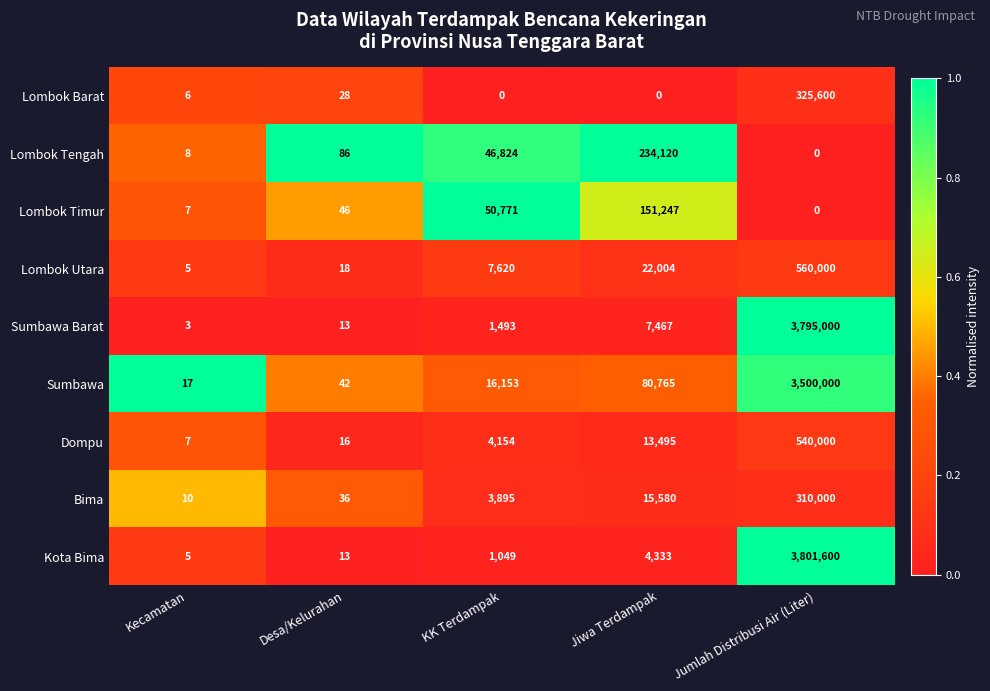

List the series in order of their peak value, lowest first.

Lombok Timur, Lombok Tengah, Bima, Lombok Barat, Dompu, Lombok Utara, Sumbawa, Sumbawa Barat, Kota Bima